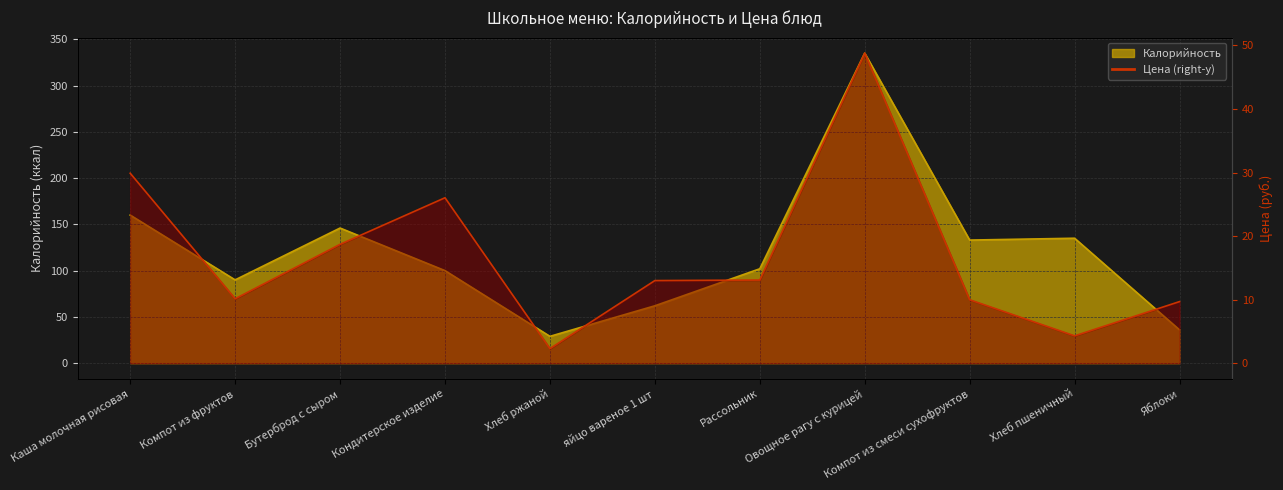

How many lines are shown in the chart?

2